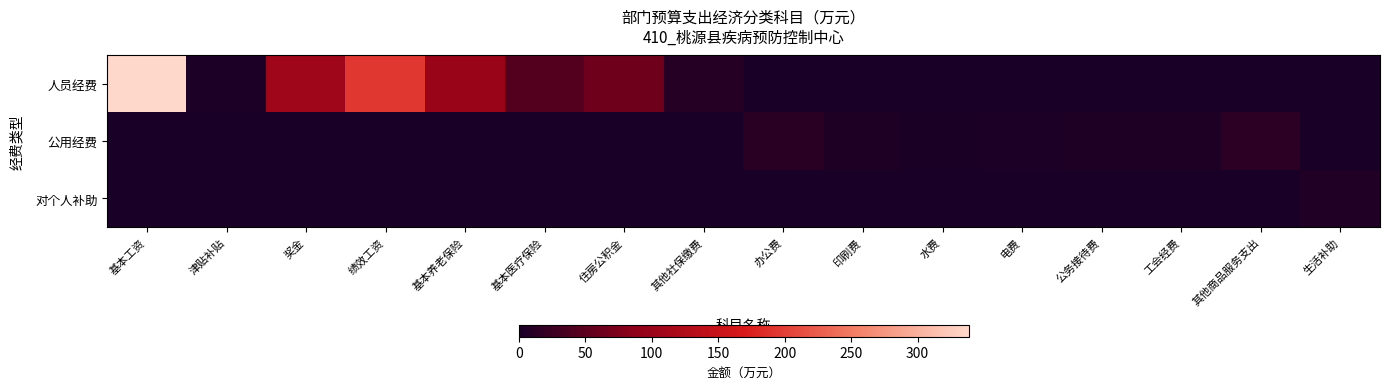

What is the spread (max minus min) of values at 住房公积金?

64.4